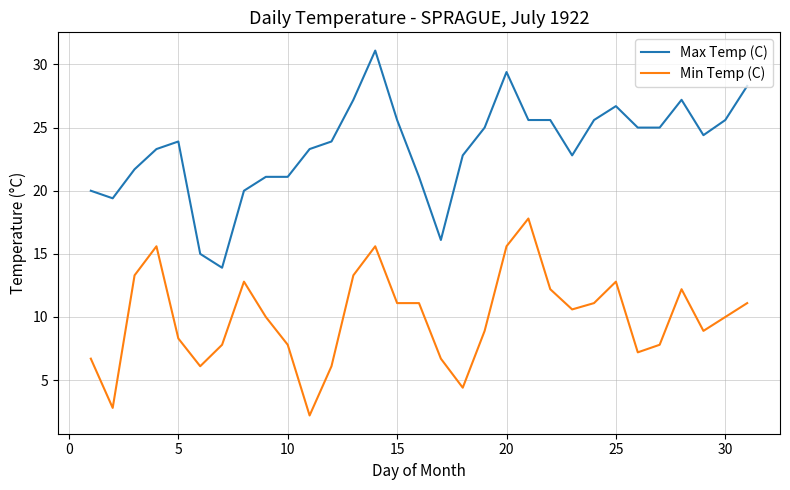

True or false: Max Temp (C) and Min Temp (C) intersect in this chart.

False